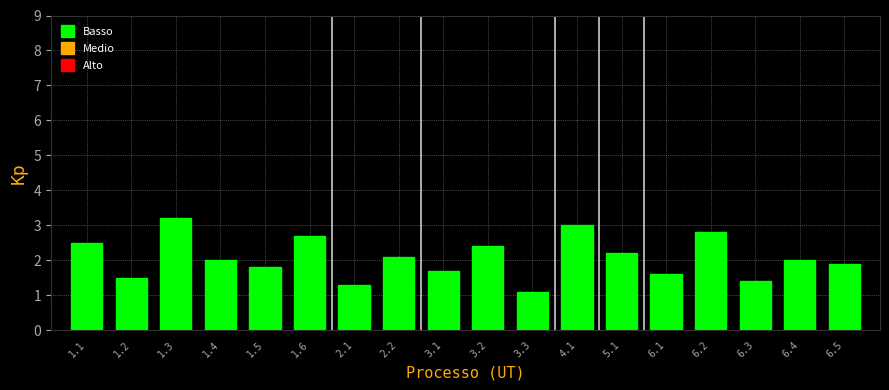

Reading left to right, list all the values displayed in this chart.

2.5	1.5	3.2	2.0	1.8	2.7	1.3	2.1	1.7	2.4	1.1	3.0	2.2	1.6	2.8	1.4	2.0	1.9